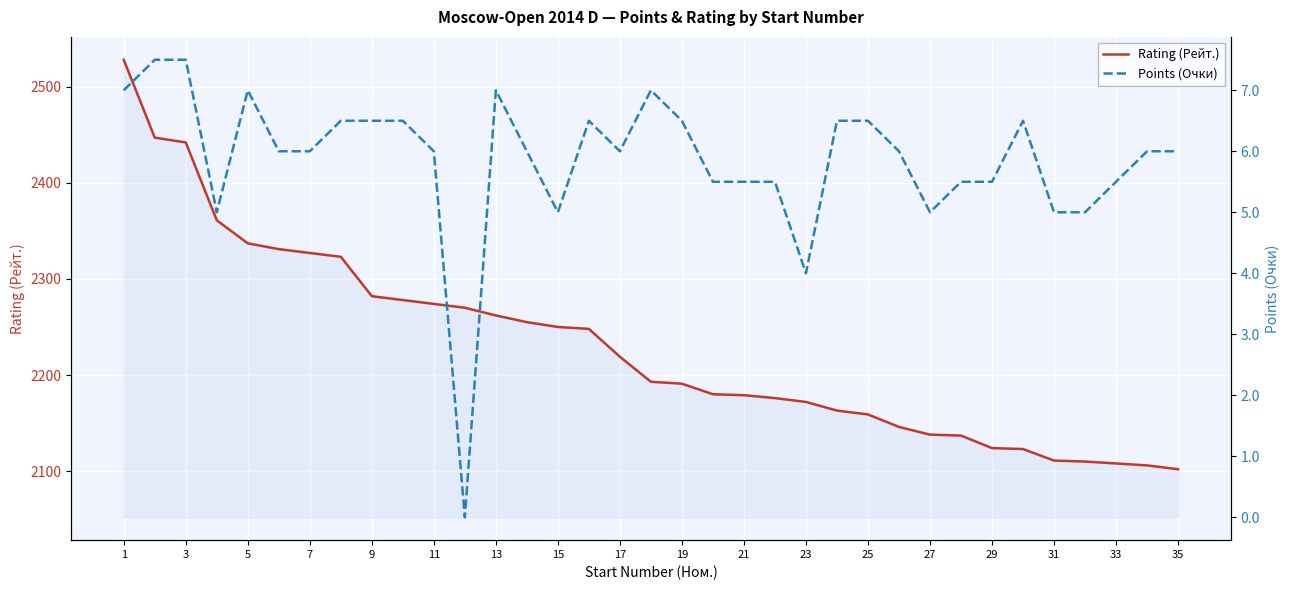

What is the maximum value for Rating (Рейт.)?

2528